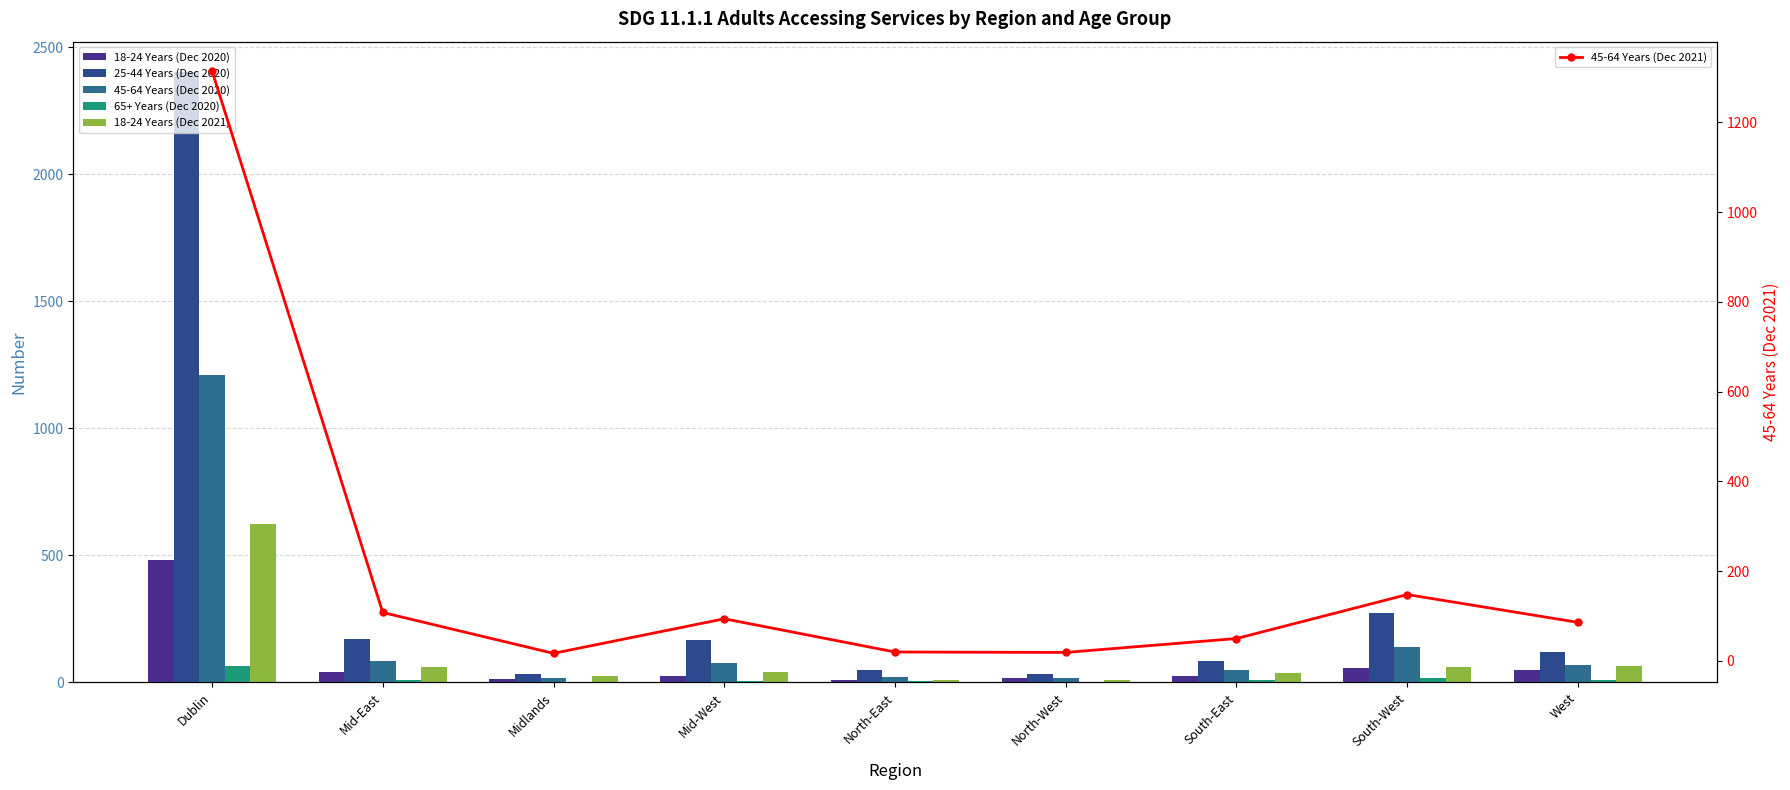

What is the sum of the 18-24 Years (Dec 2021) values at North-East and South-East?

48